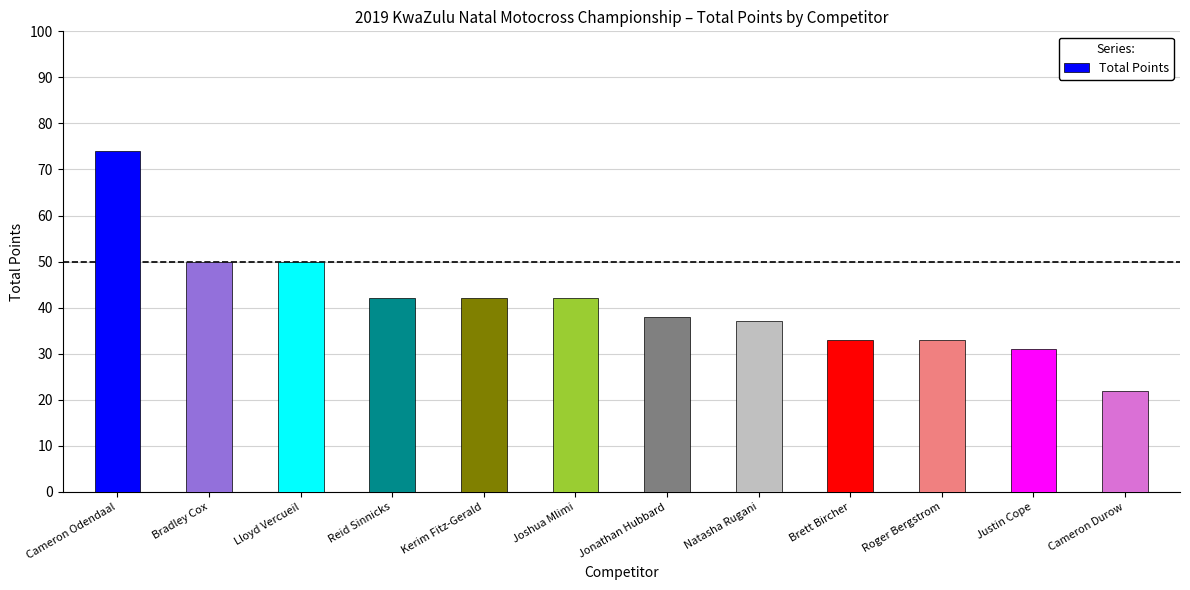

What is the average value?

41